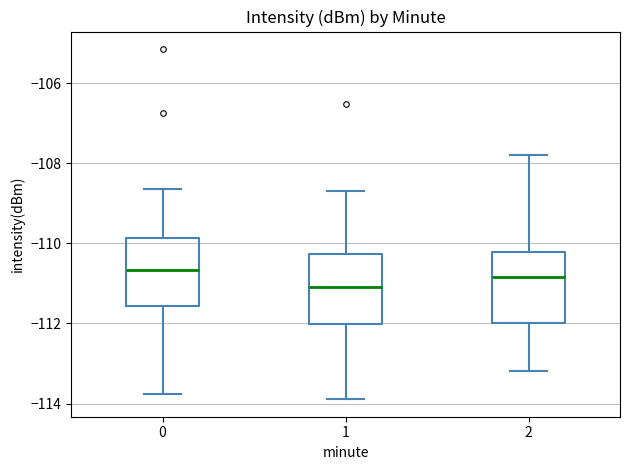

Reading left to right, transcribe this box plot: for each box, give where its median line is, the range the box spans, and where its two whiskers end, as read against the y-axis. The values are not printed on the chart, so give them approximately, as read against the axis.

0: median -110.6, box -111.6 to -109.8, whiskers -113.8 to -108.6
1: median -111.0, box -112.0 to -110.2, whiskers -113.8 to -108.6
2: median -110.8, box -112.0 to -110.2, whiskers -113.2 to -107.8